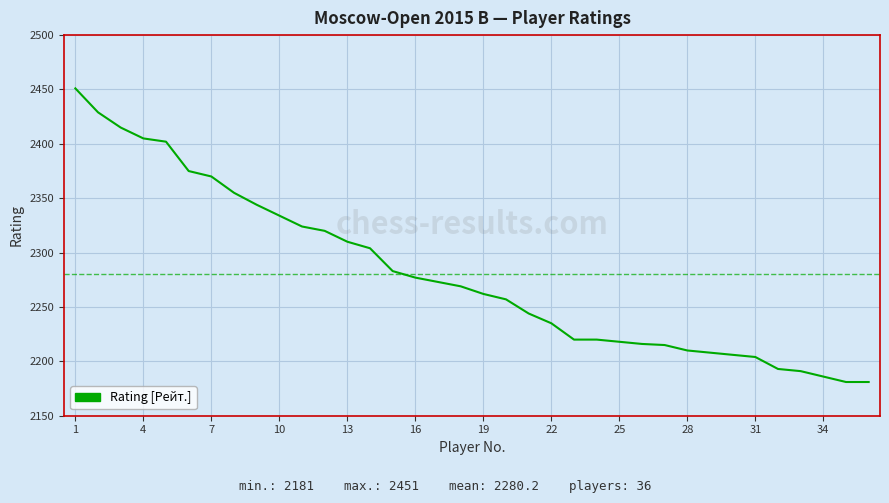

What is the difference between the maximum and minimum values?

270